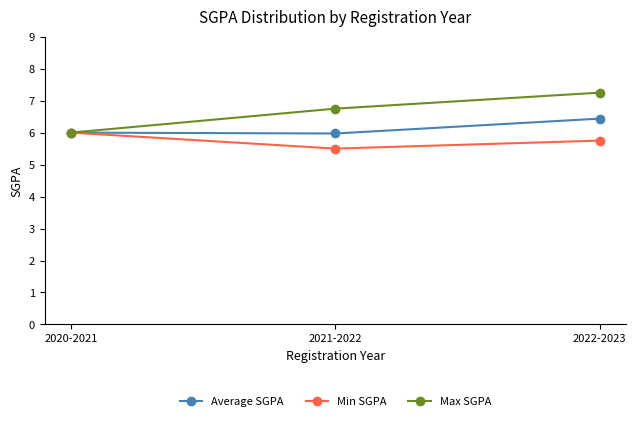

What is the label of the 2nd point from the right?

2021-2022